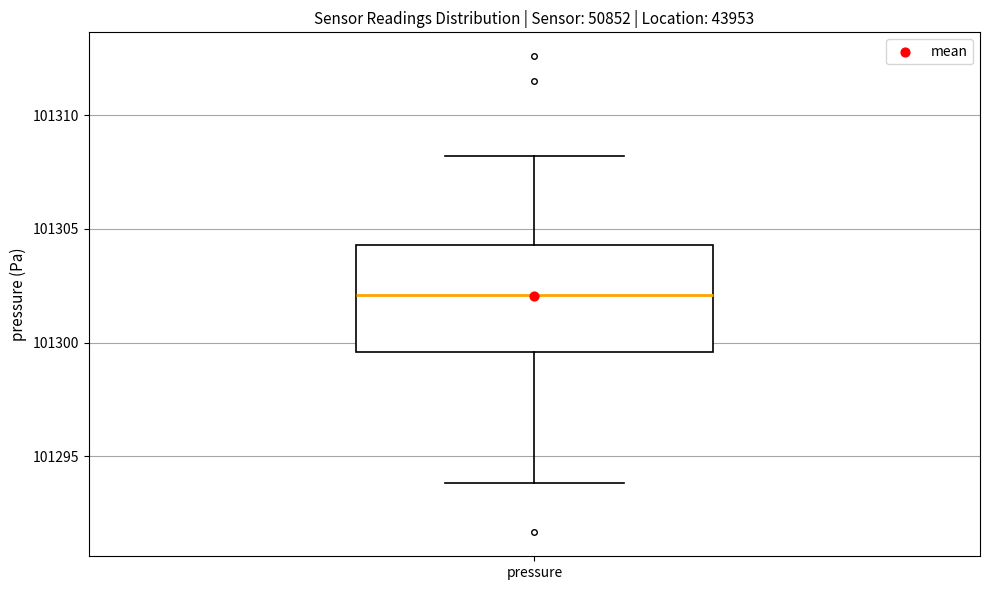

Read this box plot against the y-axis: the position of the median line, the range covered by the box, and the ends of both whiskers. The values are not printed on the chart, so give them approximately, as read against the axis.

median 101302.0, box 101299.5 to 101304.5, whiskers 101294.0 to 101308.0